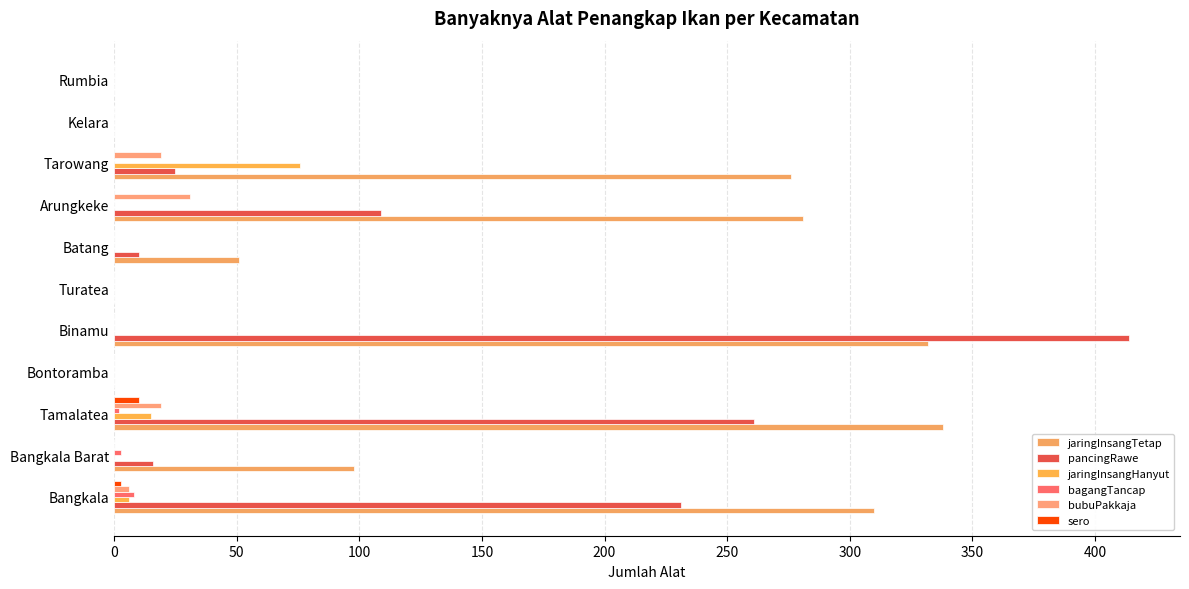

What is the maximum value for jaringInsangHanyut?

76